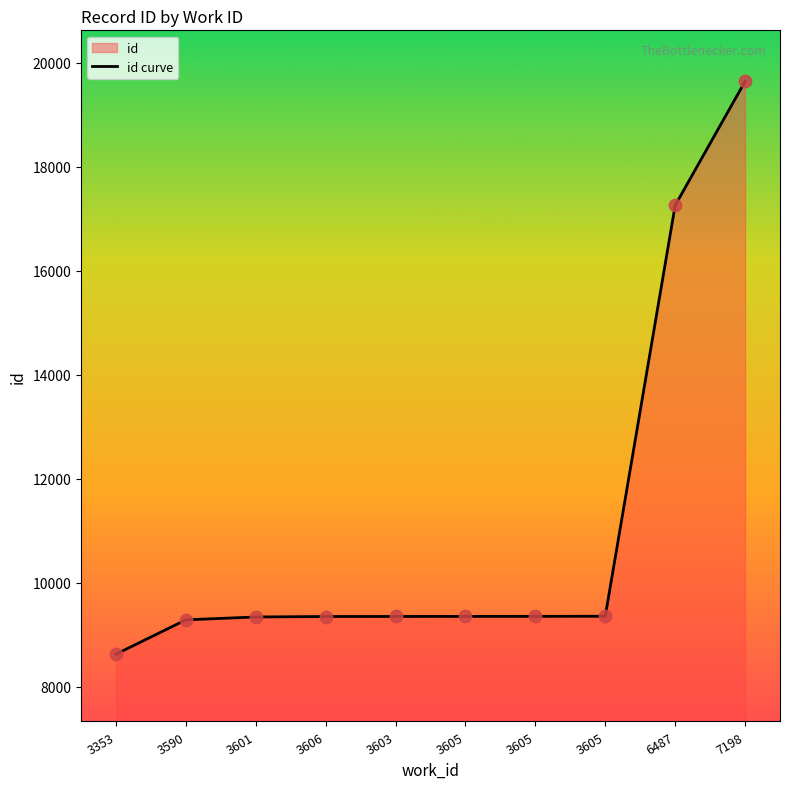

What is the change in value from 3590 to 3605?

+67